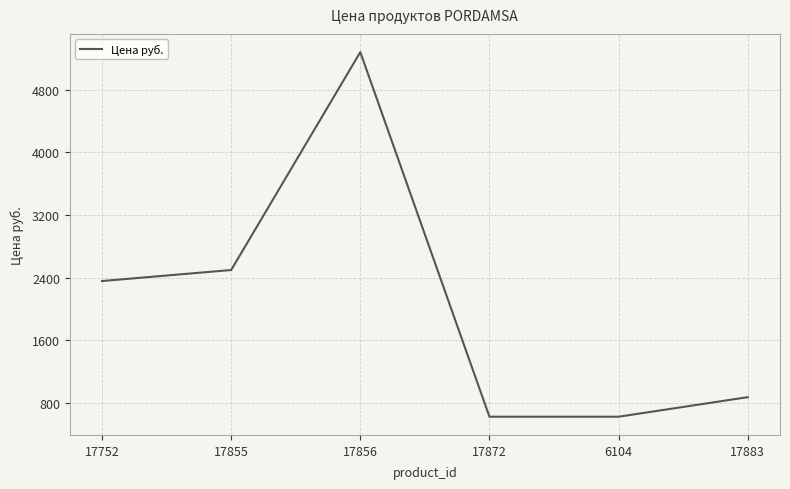

True or false: the data has more than 2 interior local peaks.

False